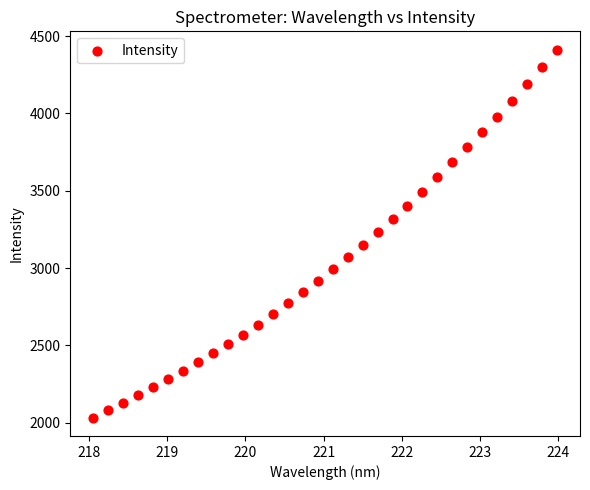

What is the range of Y values (max minus min)?

2379.9